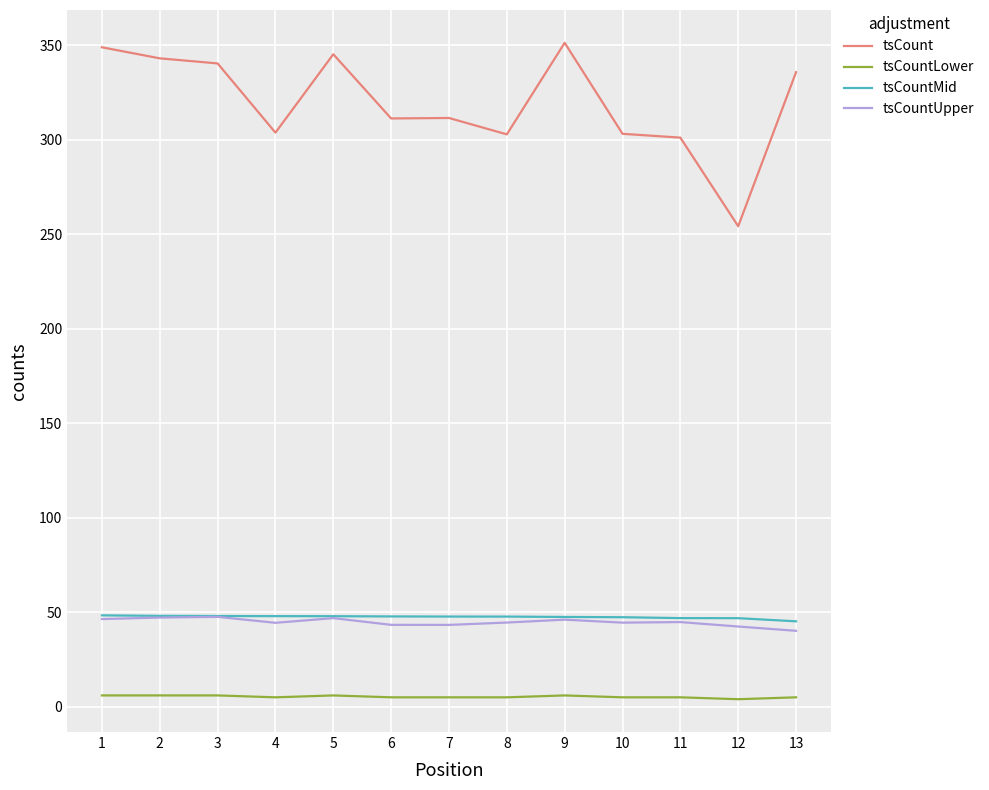

True or false: tsCountMid and tsCount cross at least once.

False